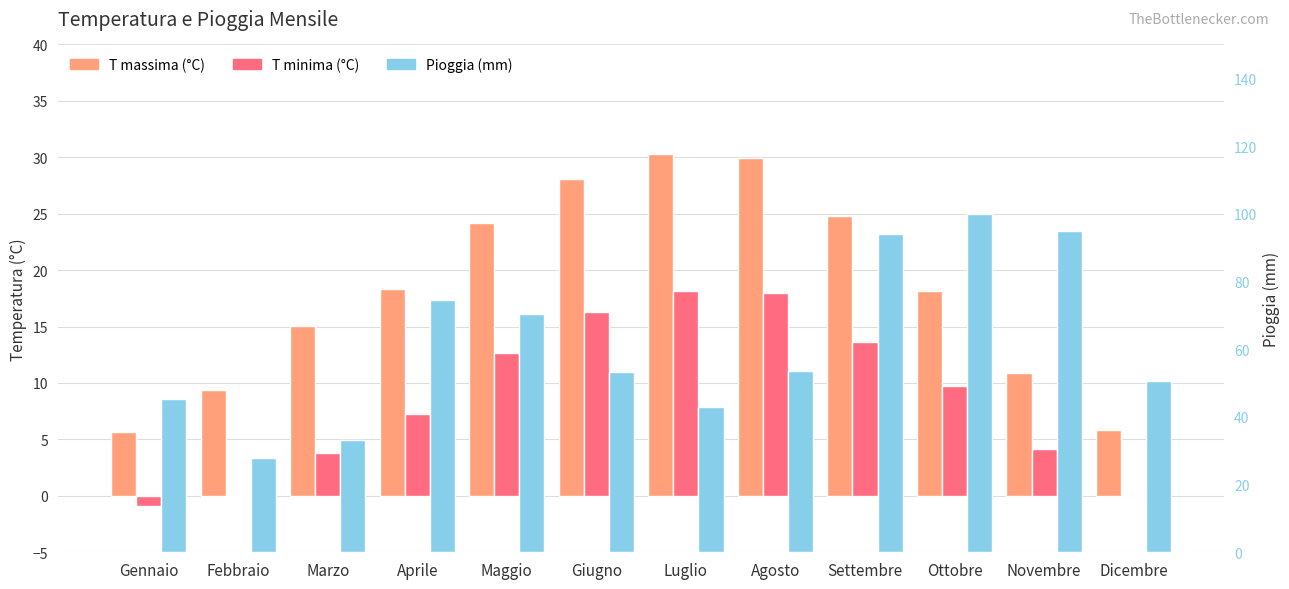

Is the value of T minima (°C) at Gennaio greater than the value of Pioggia (mm) at Luglio?

No